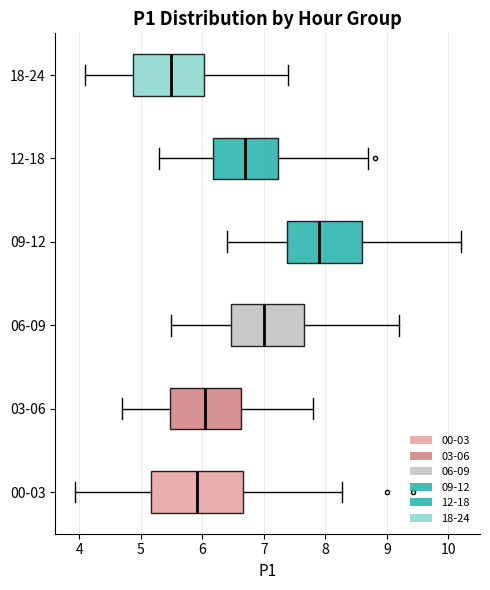

Which box's median line is the furthest to the left?

18-24